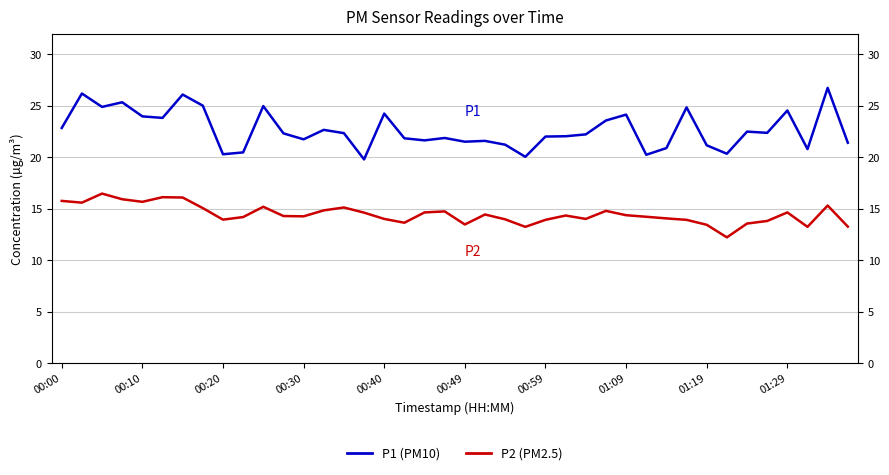

What are all the series names shown in the legend?

P1, P2